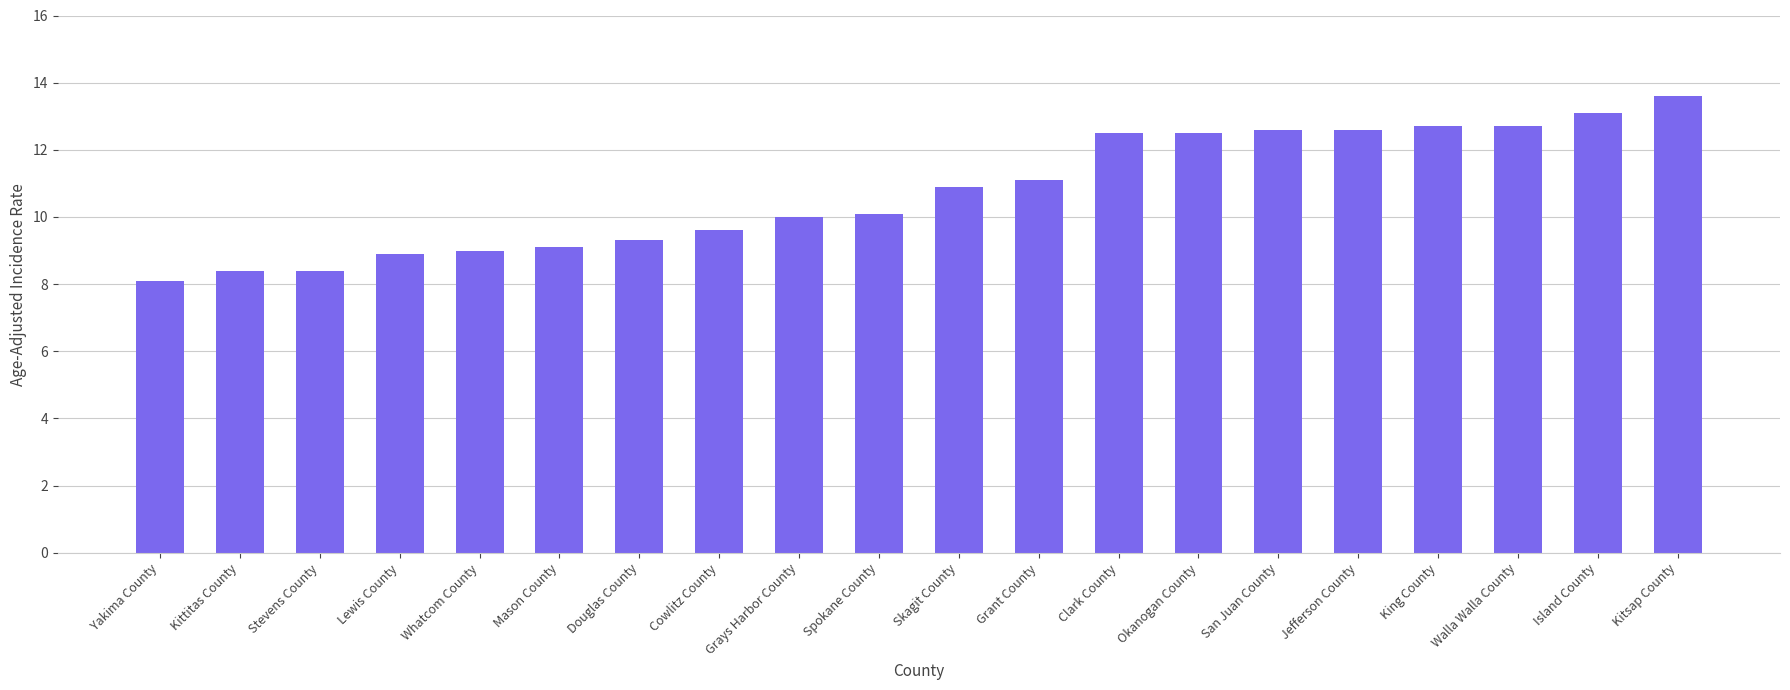

What is the sum of the values at Douglas County and Whatcom County?

18.3